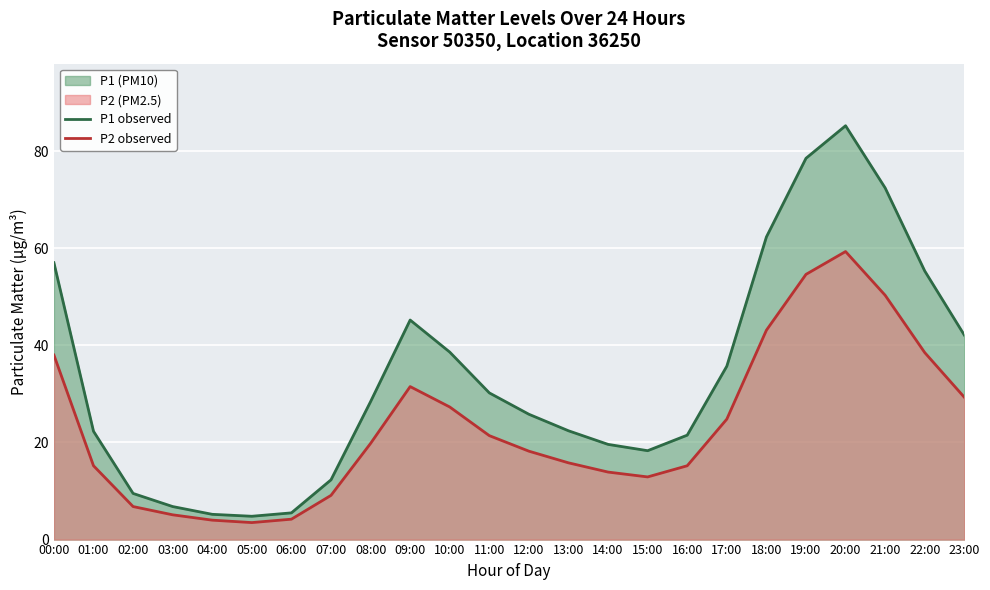

Count the number of categories in the chart.

24